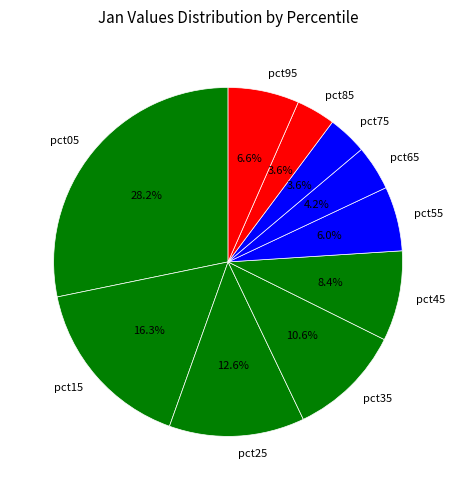

Which has a higher value, pct45 or pct25?

pct25